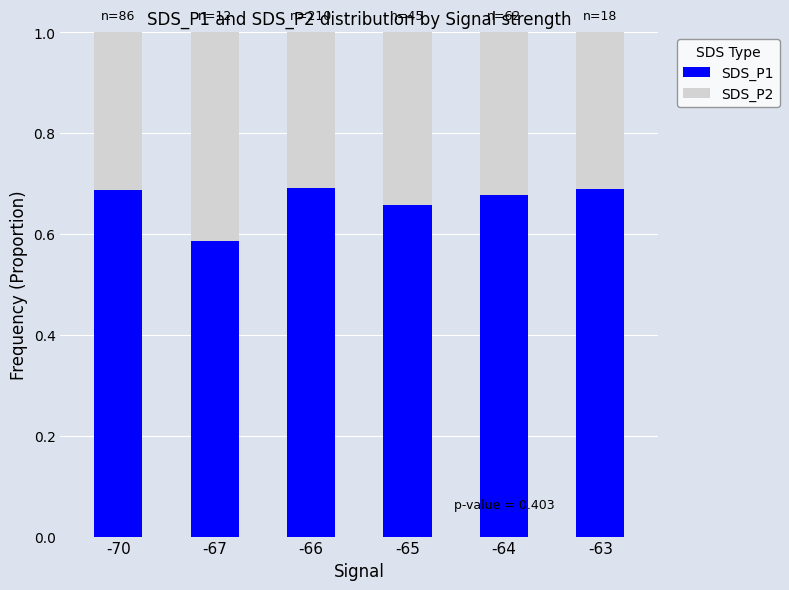

Where is SDS_P1 nearest to the value 0?

-67